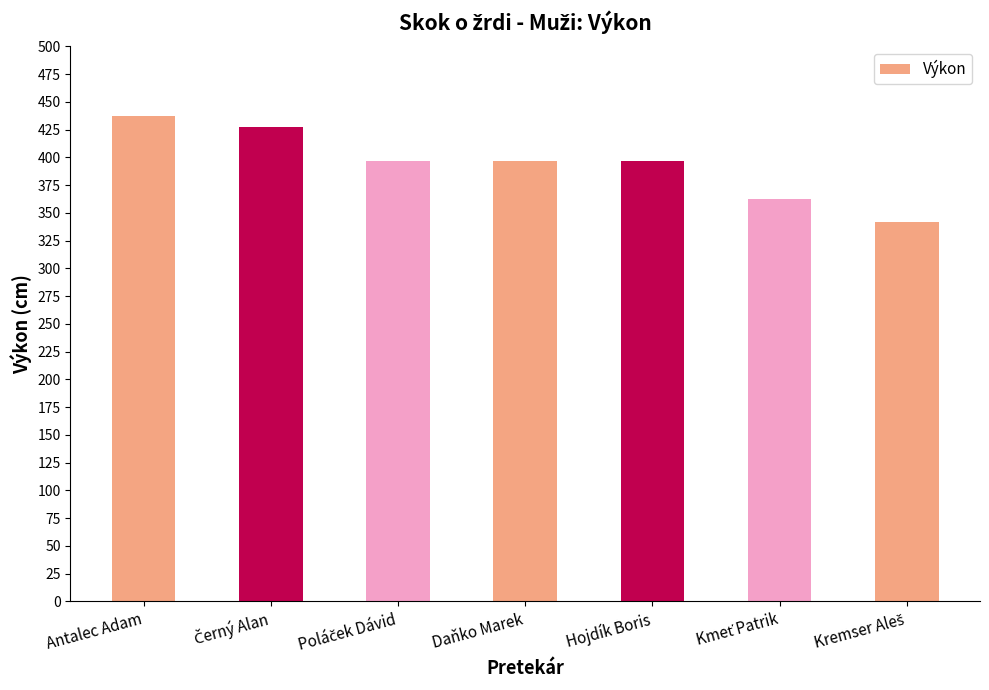

What is the sum of all values?

2759